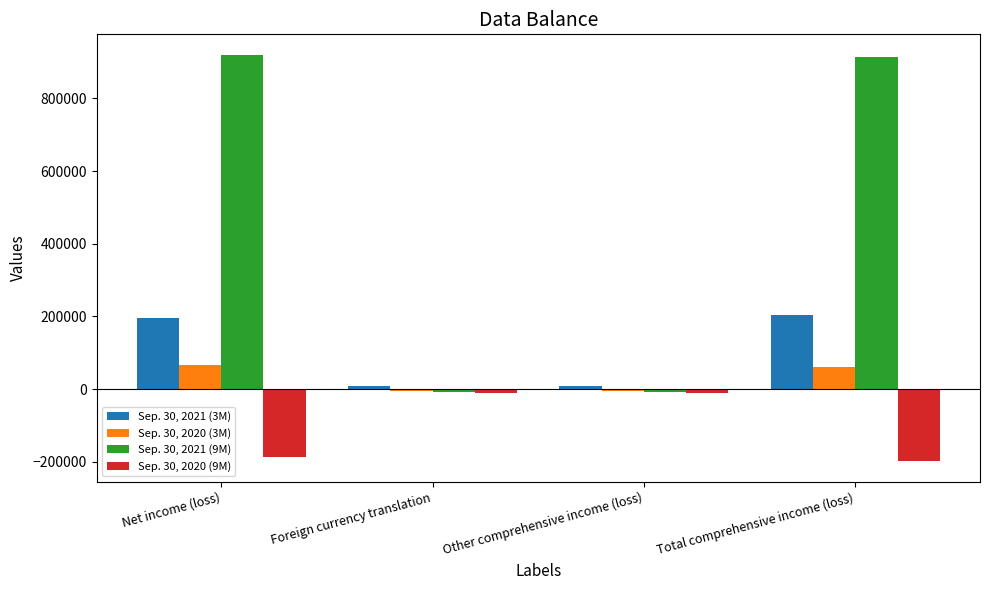

What is the value of the Sep. 30, 2021 (9M) bar at the 2nd from the left?

-7733